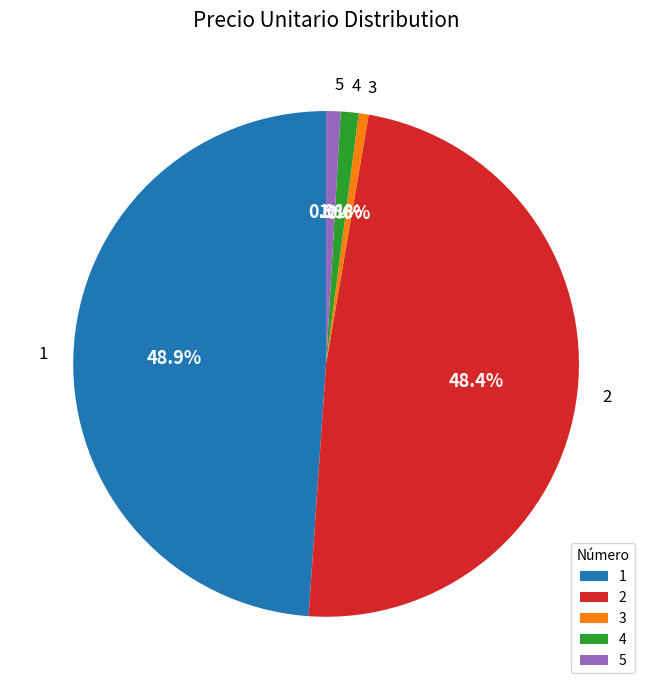

The 1 slice represents 49% of the pie. True or false?

True